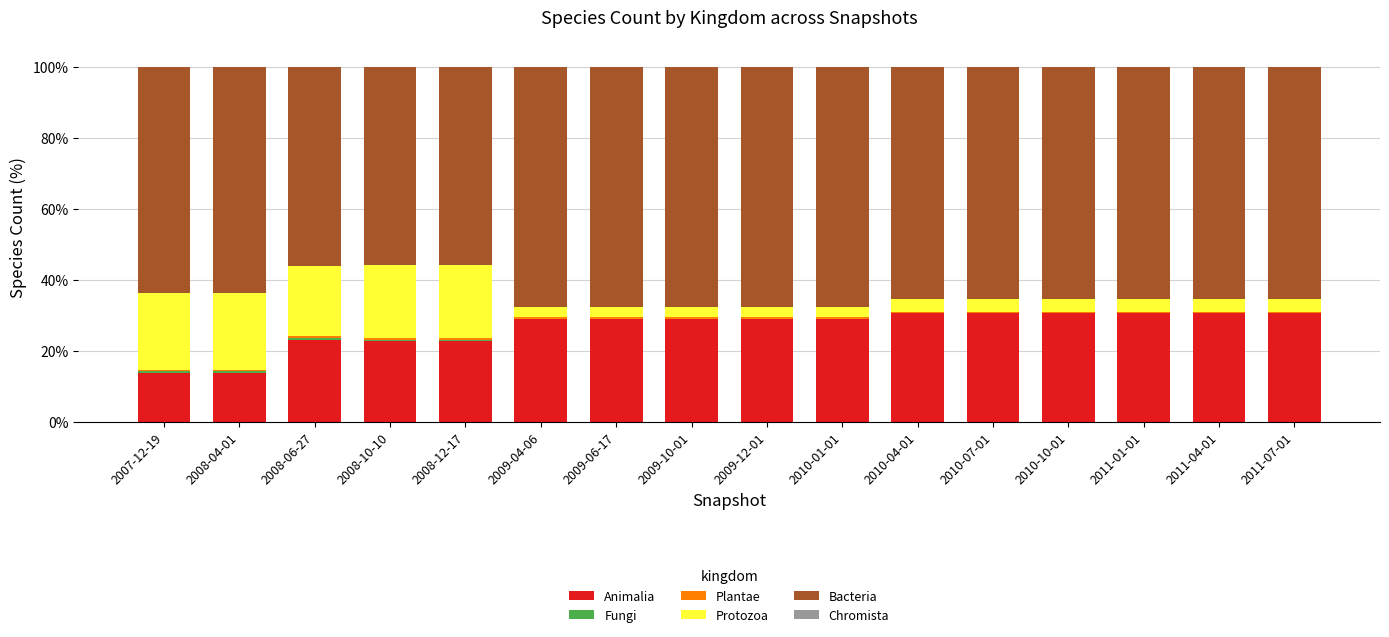

What is the highest value of the Animalia series?

30.5